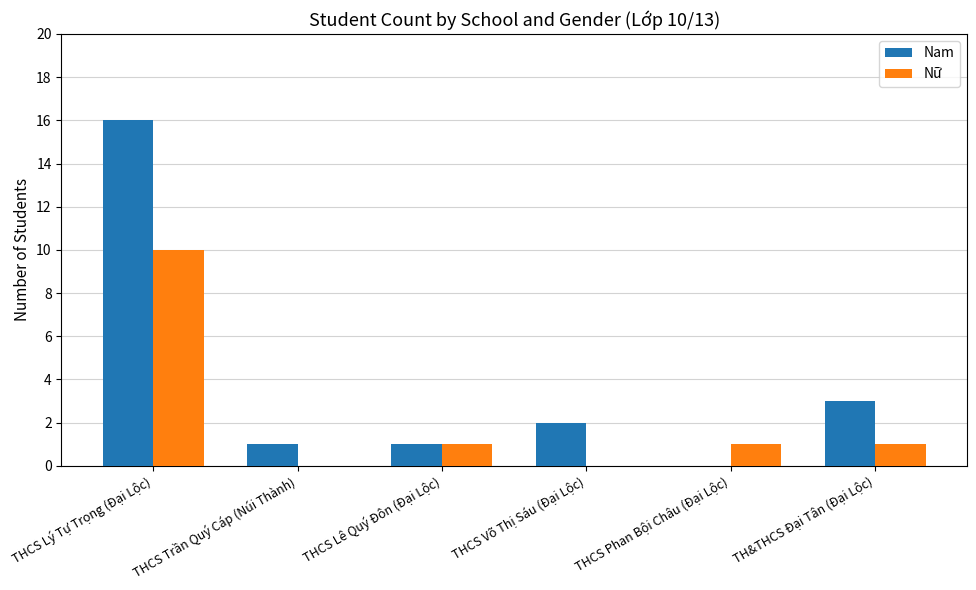

At which label does Nữ first exceed 1?

THCS Lý Tự Trọng (Đại Lộc)